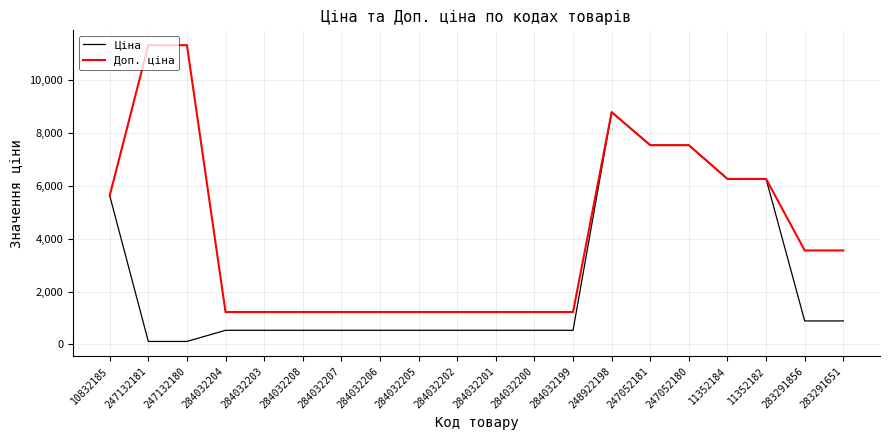

Reading left to right, list all the values displayed in this chart.

Ціна: 5636.0	113.3	113.3	535.4	535.4	535.4	535.4	535.4	535.4	535.4	535.4	535.4	535.4	8797.6	7545.9	7545.9	6266.7	6266.7	889.9	889.9
Доп. ціна: 5636.0	11334.0	11334.0	1227.2	1227.2	1227.2	1227.2	1227.2	1227.2	1227.2	1227.2	1227.2	1227.2	8797.6	7545.9	7545.9	6266.7	6266.7	3559.7	3559.7